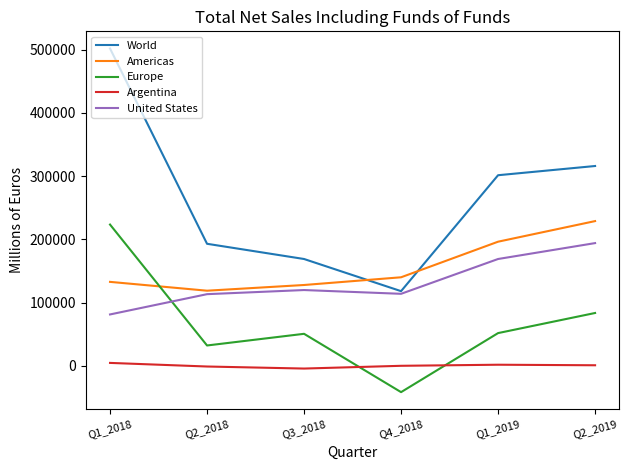

True or false: Argentina and United States intersect in this chart.

False